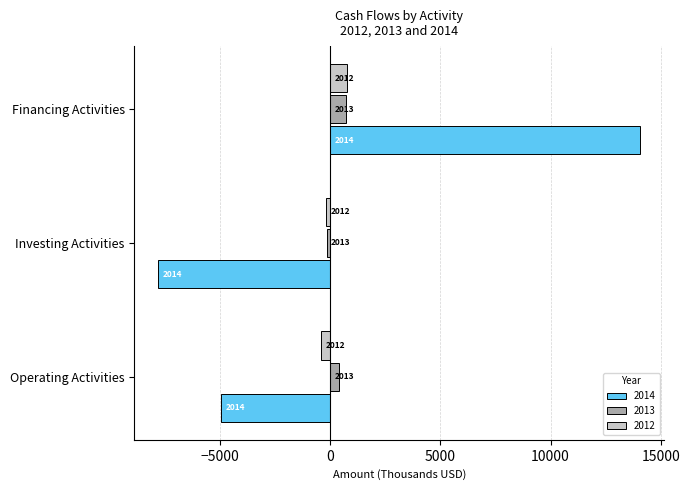

What are all the series names shown in the legend?

2014, 2013, 2012